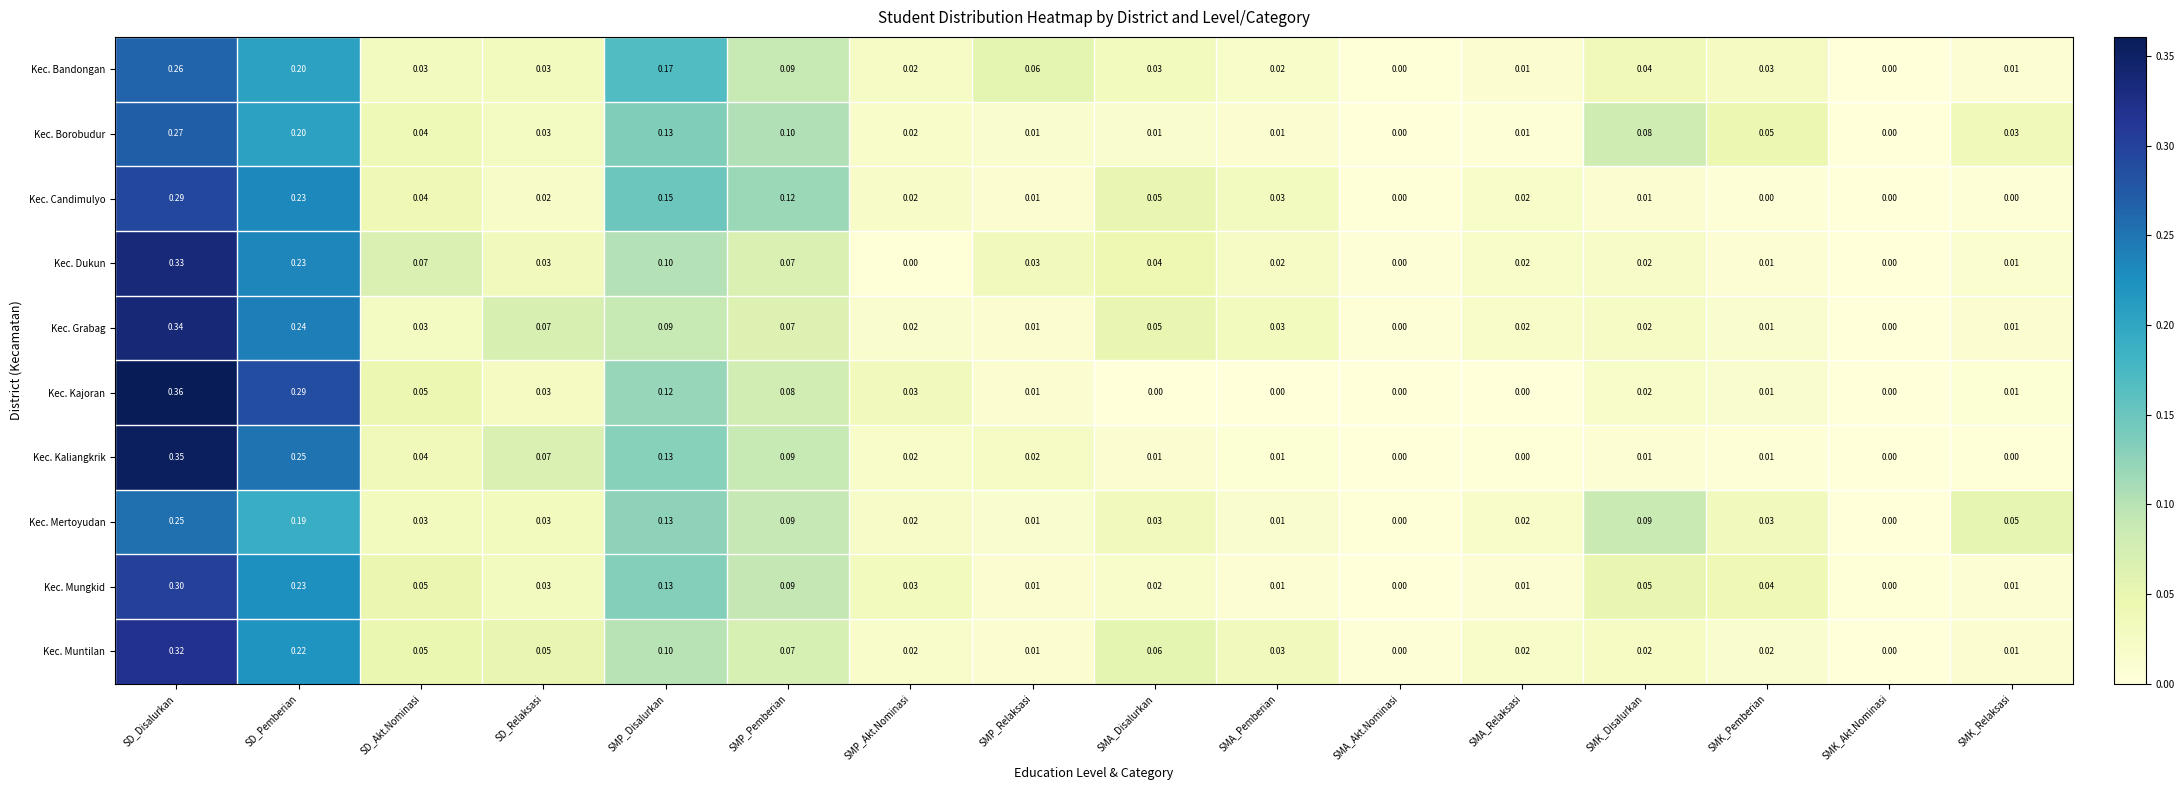

Which category has the highest value across all series?

SD_Disalurkan